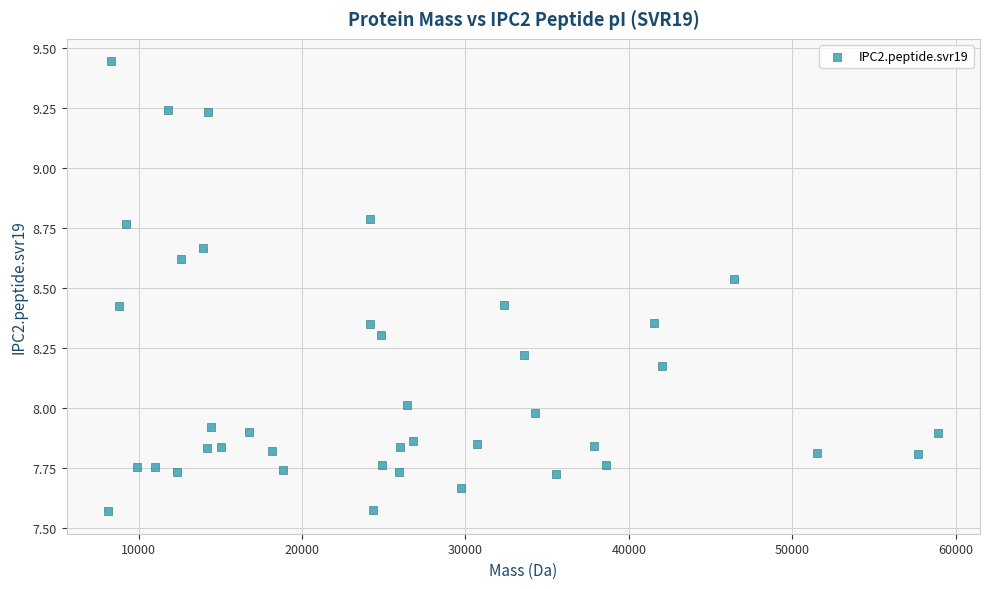

What is the range of X values (max minus min)?

50800.5